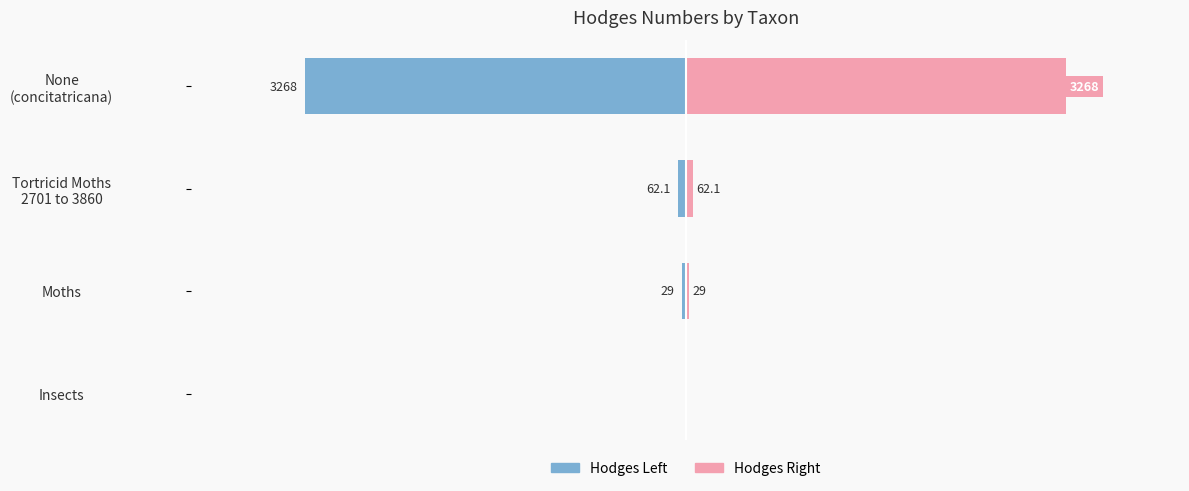

What is the value of the Hodges (right) bar at the 4th from the left?

3268.0